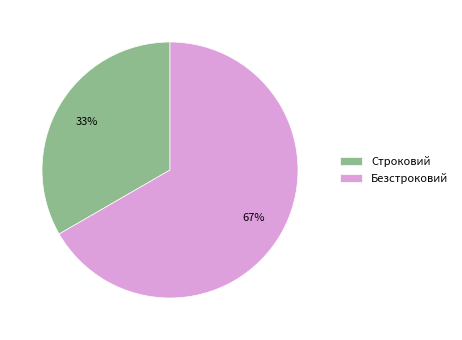

Which slice represents more than half of the pie?

Безстроковий